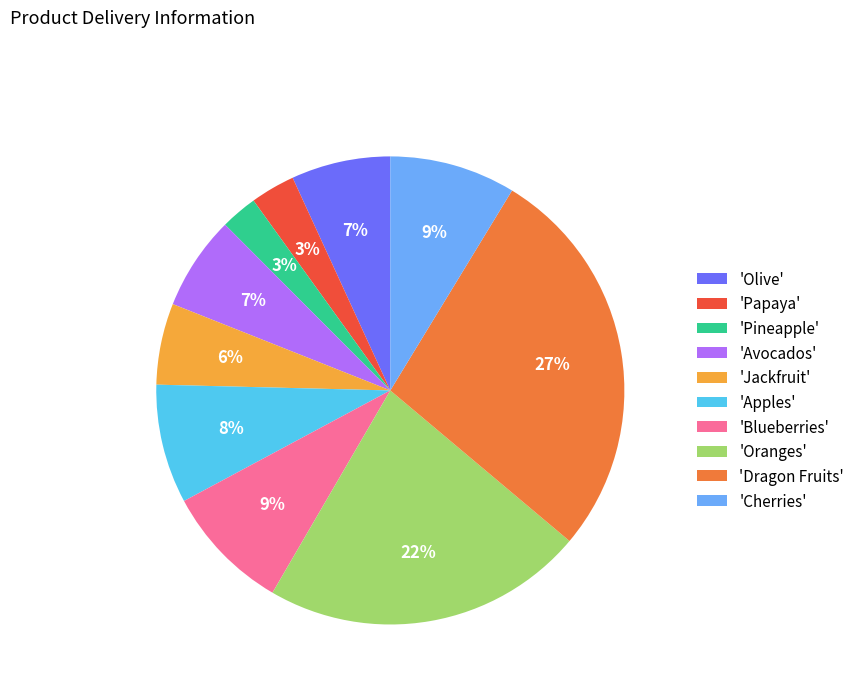

Which slice is the largest?

'Dragon Fruits'